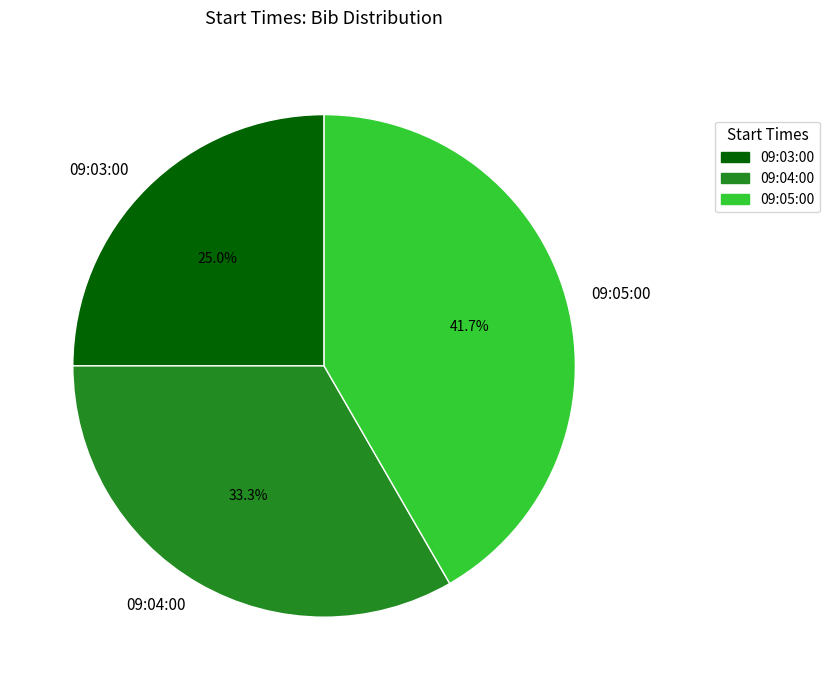

Combined, what portion of the pie is 09:05:00 and 09:03:00?

66.7%